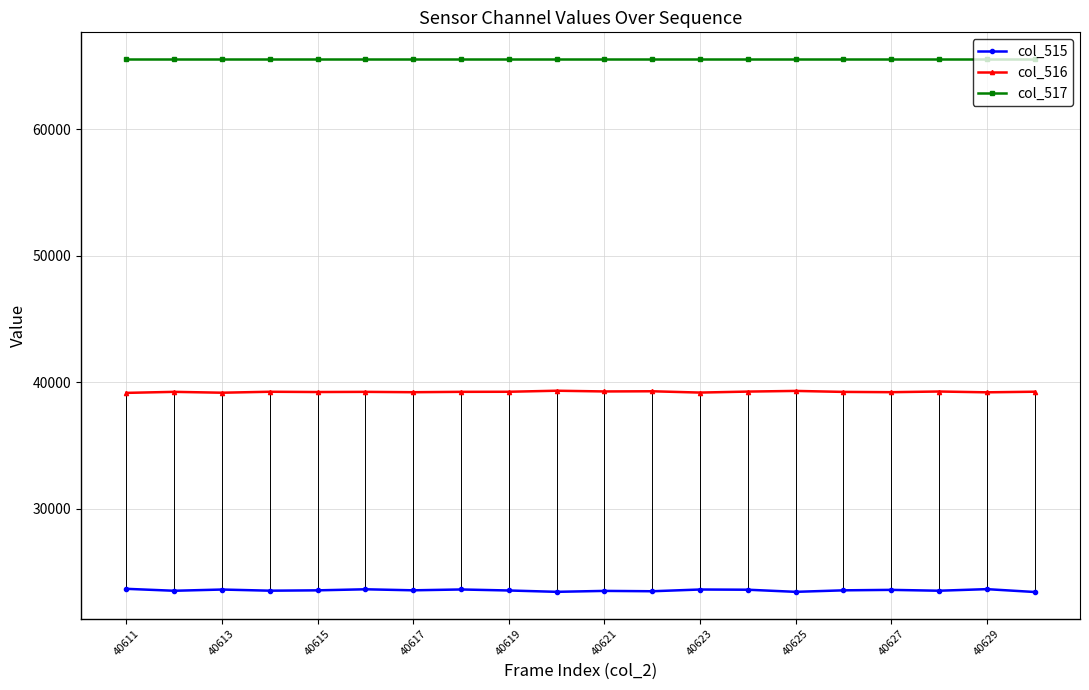

True or false: col_515 and col_516 intersect in this chart.

False